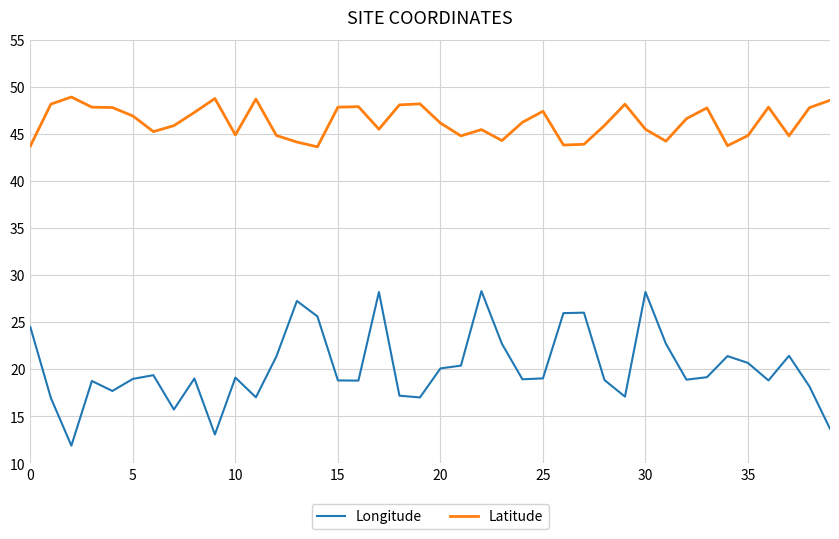

Which series has the largest total across all categories?

Latitude